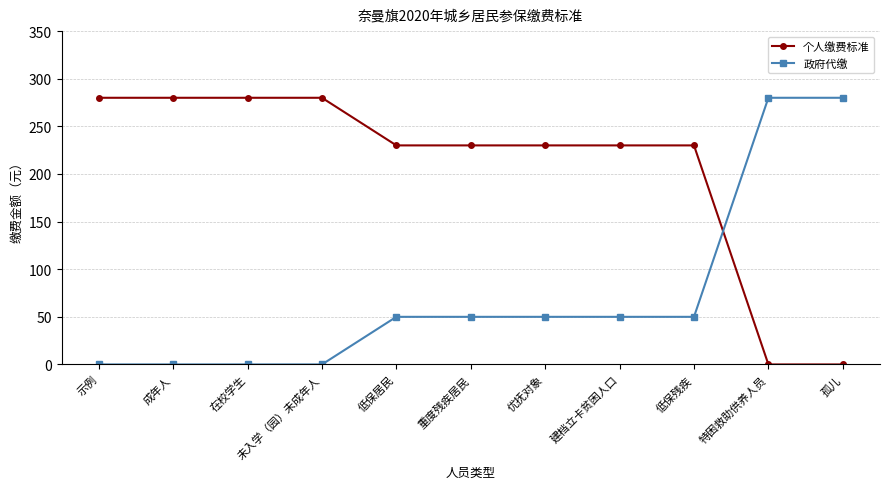

Rank the series at 建档立卡贫困人口 from lowest to highest value.

政府代缴, 个人缴费标准